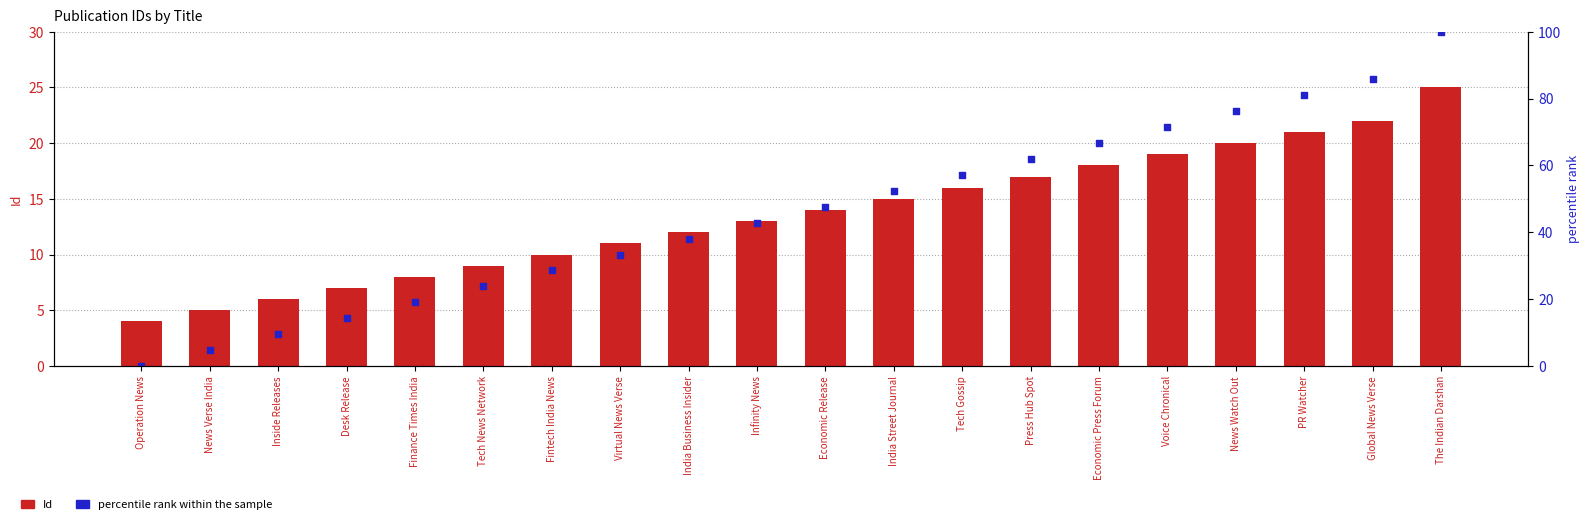

What are all the series names shown in the legend?

Id, percentile rank within the sample